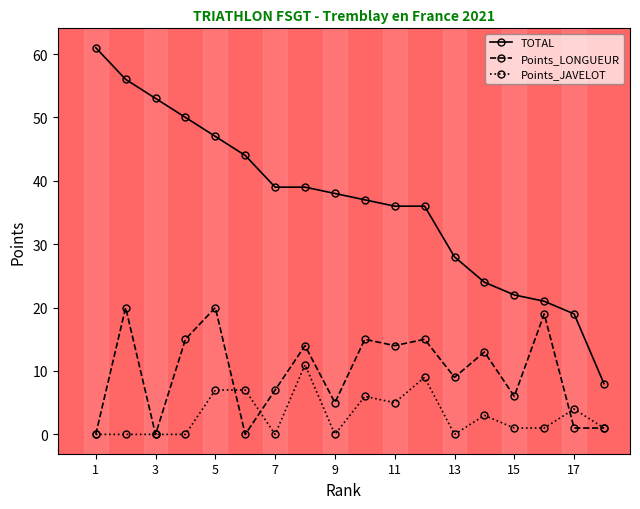

What is the greatest value displayed?

61